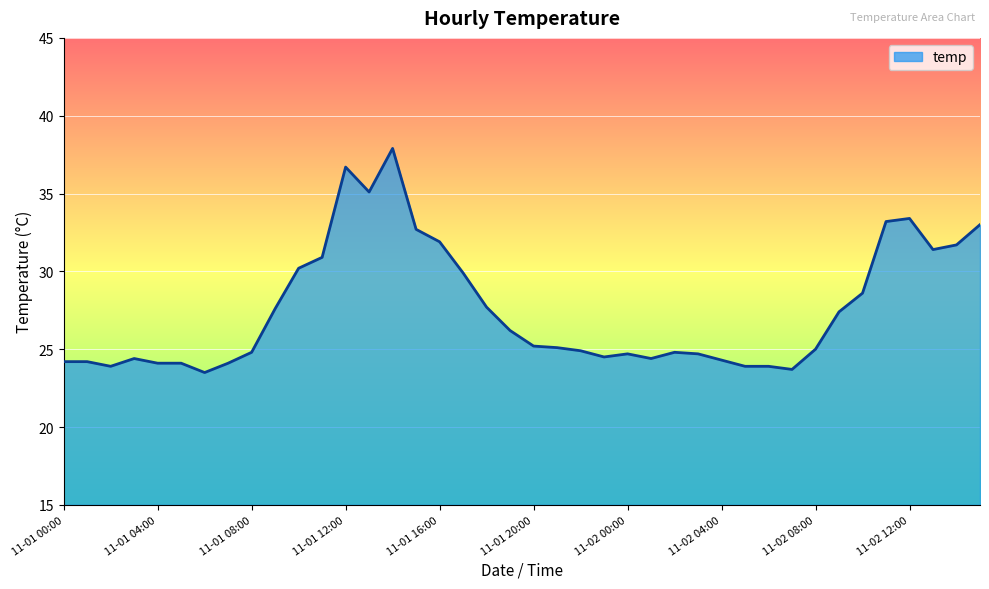

What is the difference between the maximum and minimum values?

14.4